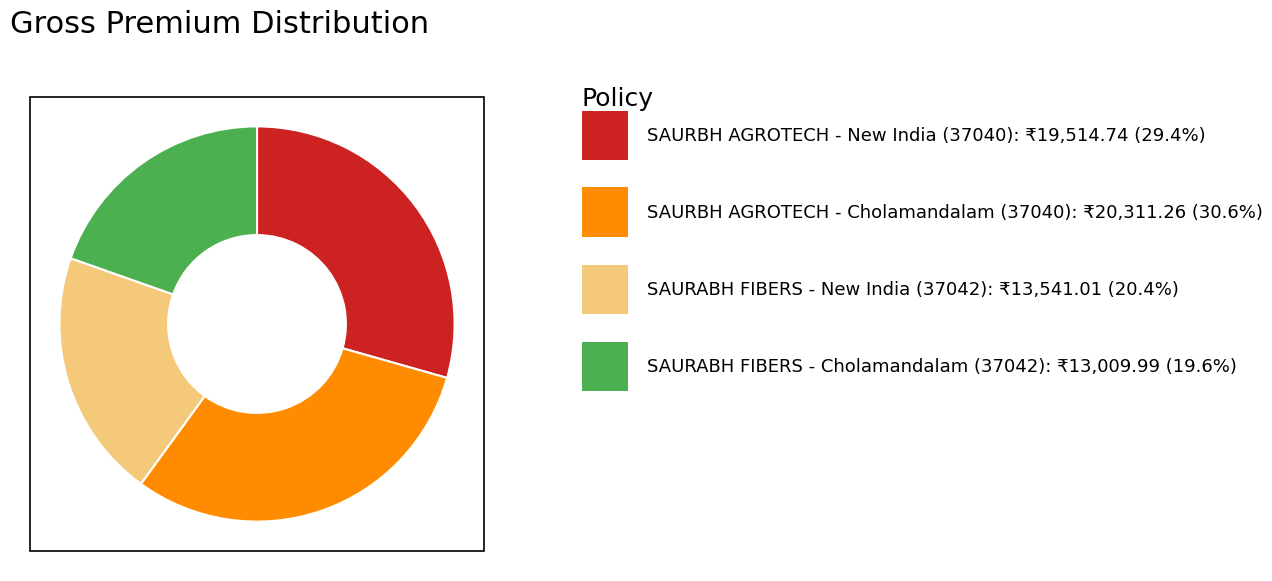

Does any single category account for the majority?

No